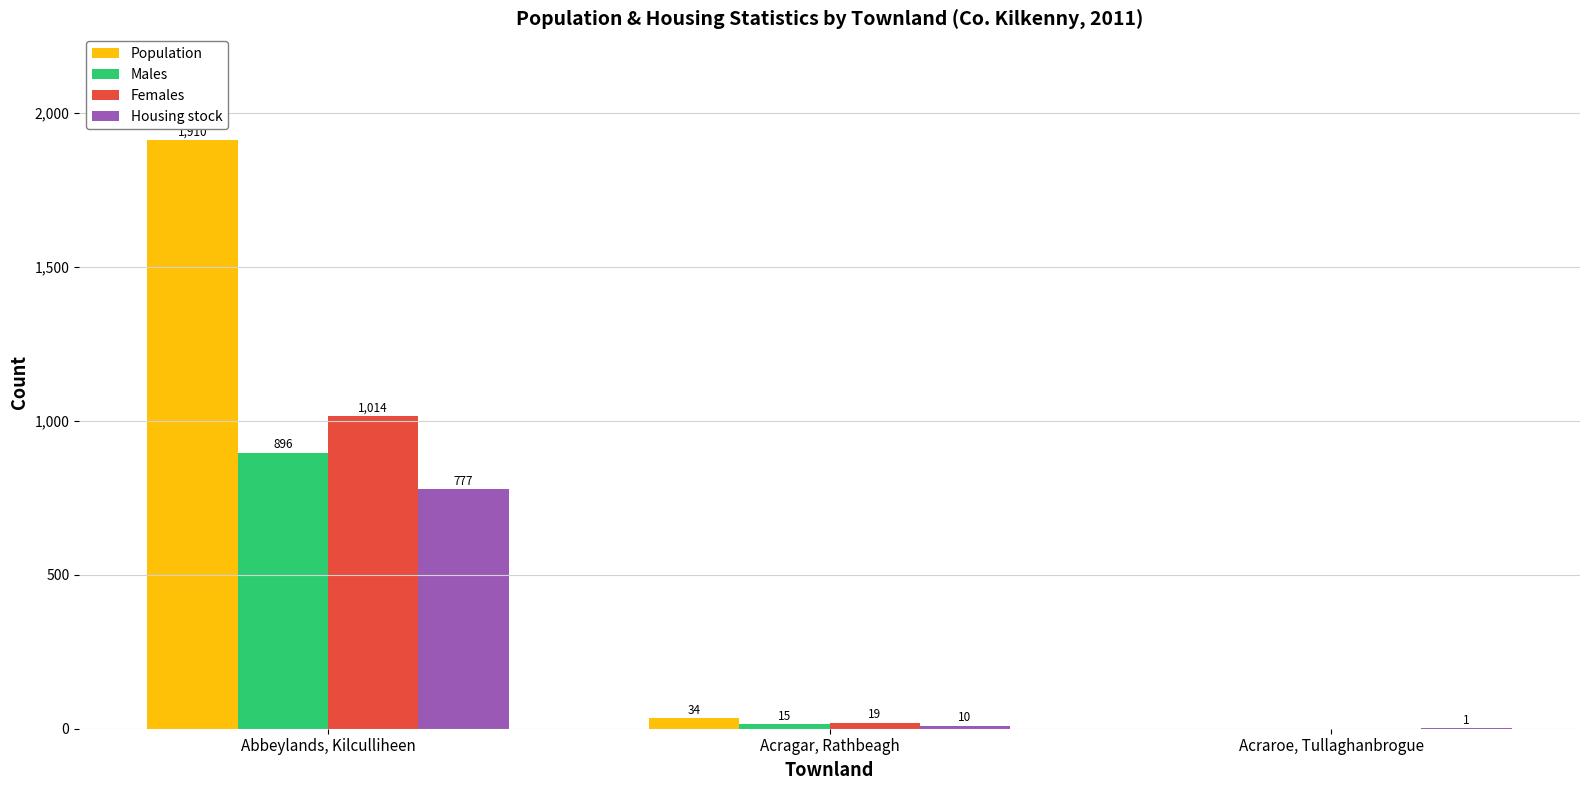

Between Acragar, Rathbeagh and Acraroe, Tullaghanbrogue, which series saw the biggest shift?

Population